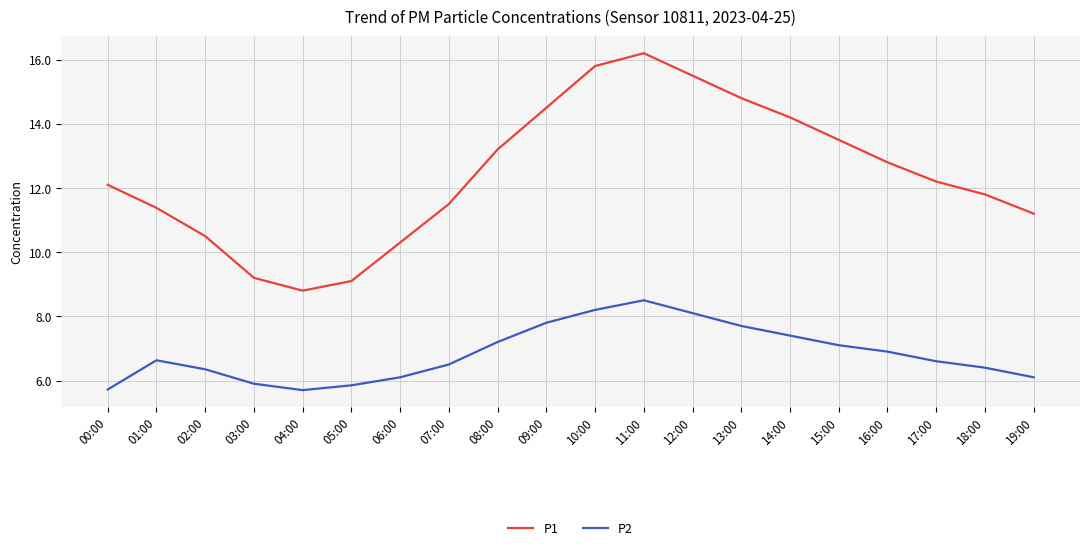

At which category is the sum across all series the highest?

11:00